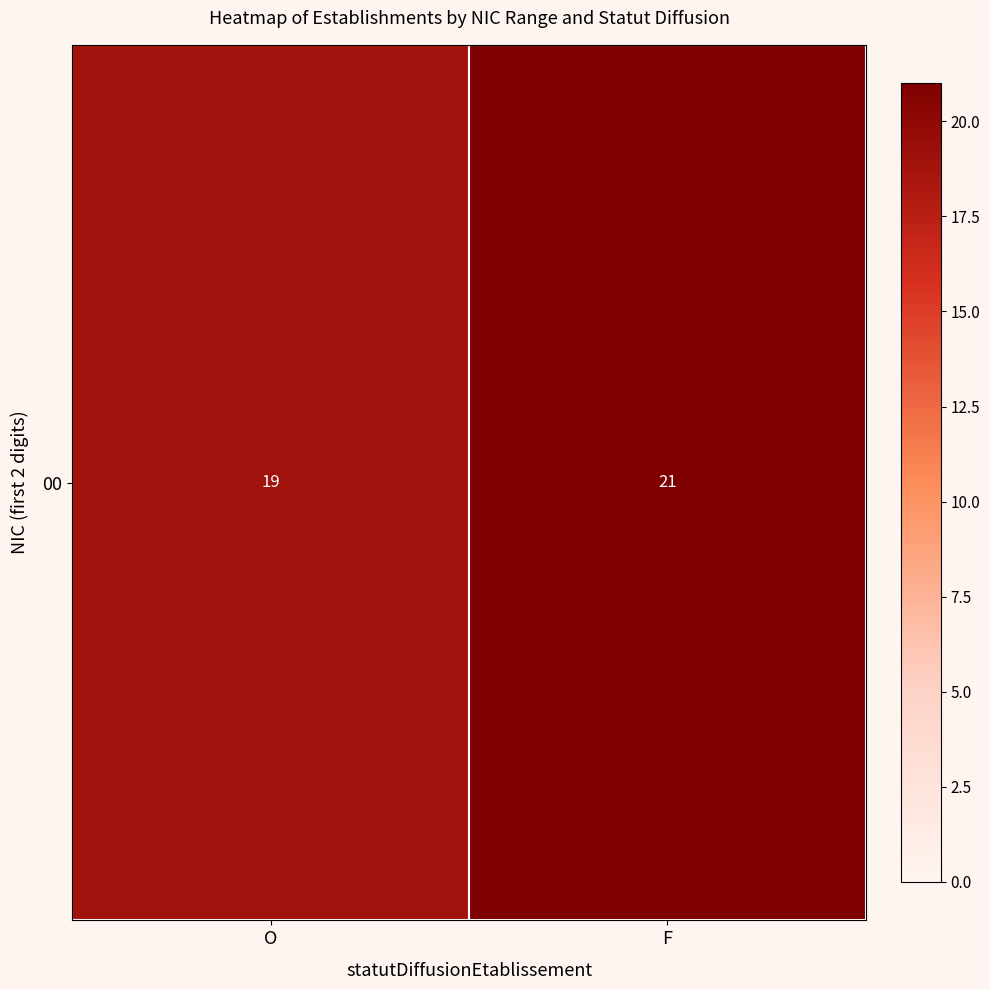

At which category does the chart reach its peak across all series?

F